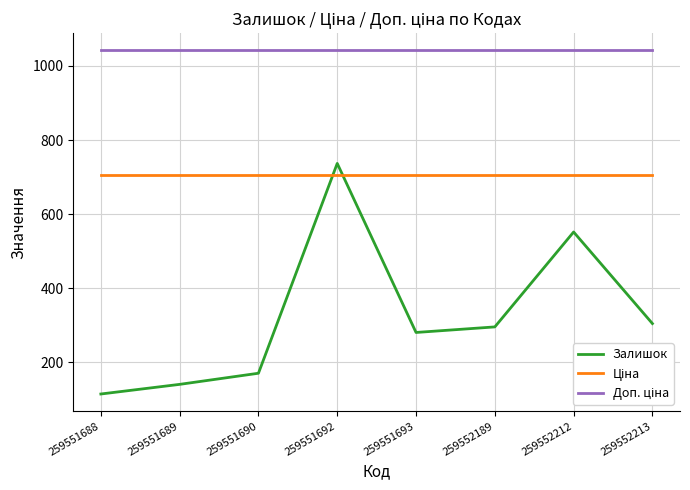

What is the difference between the highest and lowest values at 259552212?

490.0